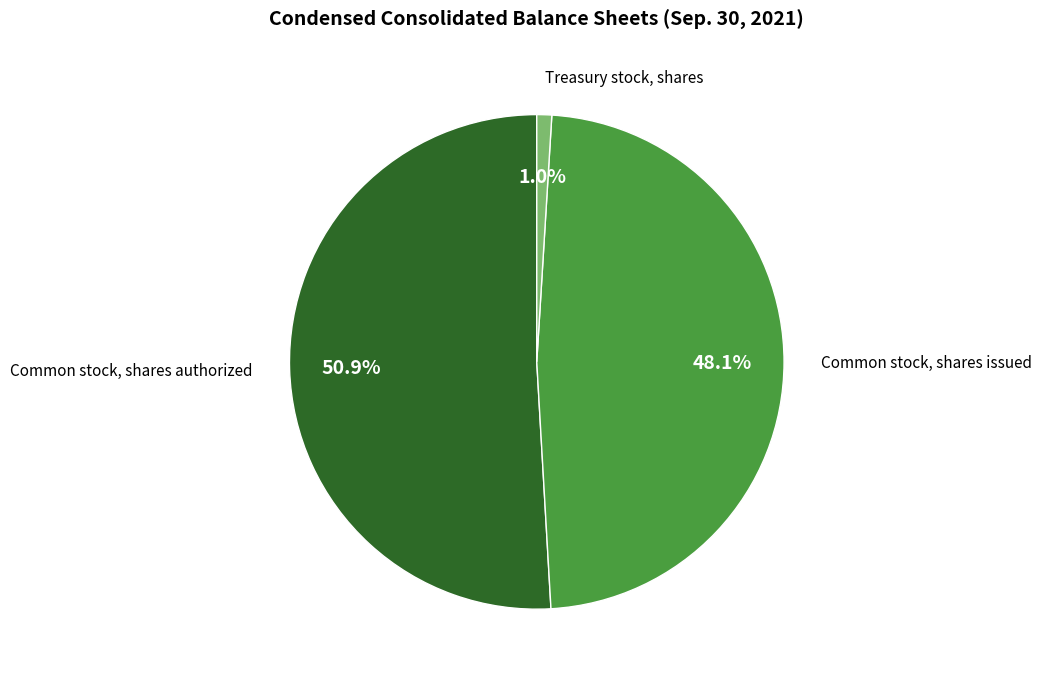

Is there a majority slice in this chart?

Yes